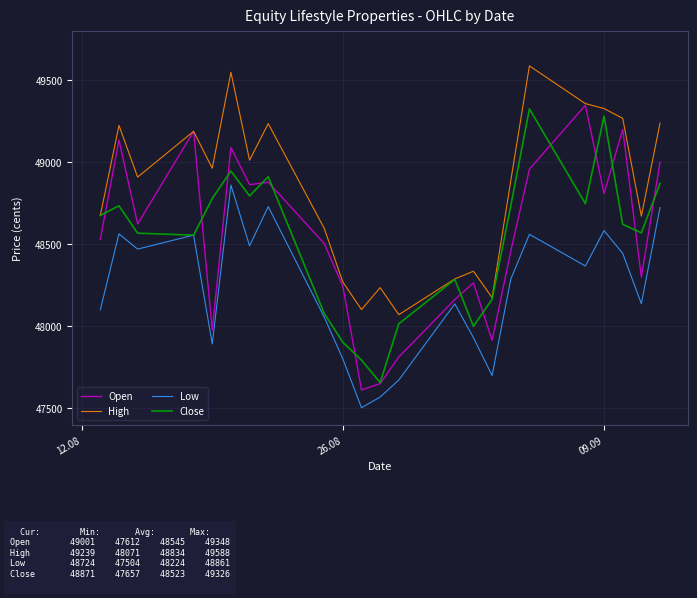

What is the highest value of the Low series?

48861